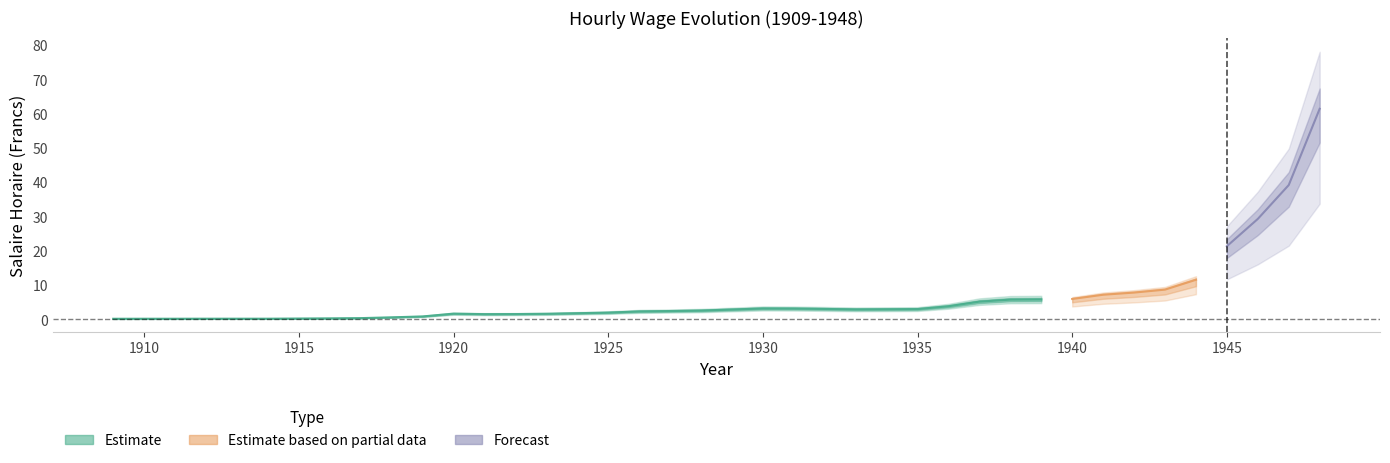

Reading right to left, transcribe all the data shown in this chart.

1948=61.6	1947=39.3	1946=29.4	1945=21.5	1944=11.7	1943=8.8	1942=8.0	1941=7.3	1940=6.1	1939=6.0	1938=5.9	1937=5.3	1936=4.0	1935=3.1	1934=3.1	1933=3.1	1932=3.2	1931=3.3	1930=3.3	1929=3.0	1928=2.7	1927=2.6	1926=2.5	1925=2.1	1924=1.9	1923=1.8	1922=1.7	1921=1.7	1920=1.8	1919=1.0	1918=0.7	1917=0.5	1916=0.4	1915=0.4	1914=0.3	1913=0.3	1912=0.3	1911=0.3	1910=0.3	1909=0.3